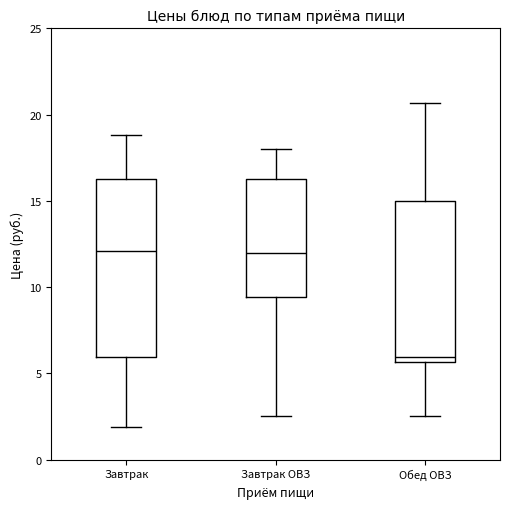

Where is the upper edge of the box for Завтрак on the y-axis? The values are not printed on the chart, so give them approximately, as read against the axis.

16.5